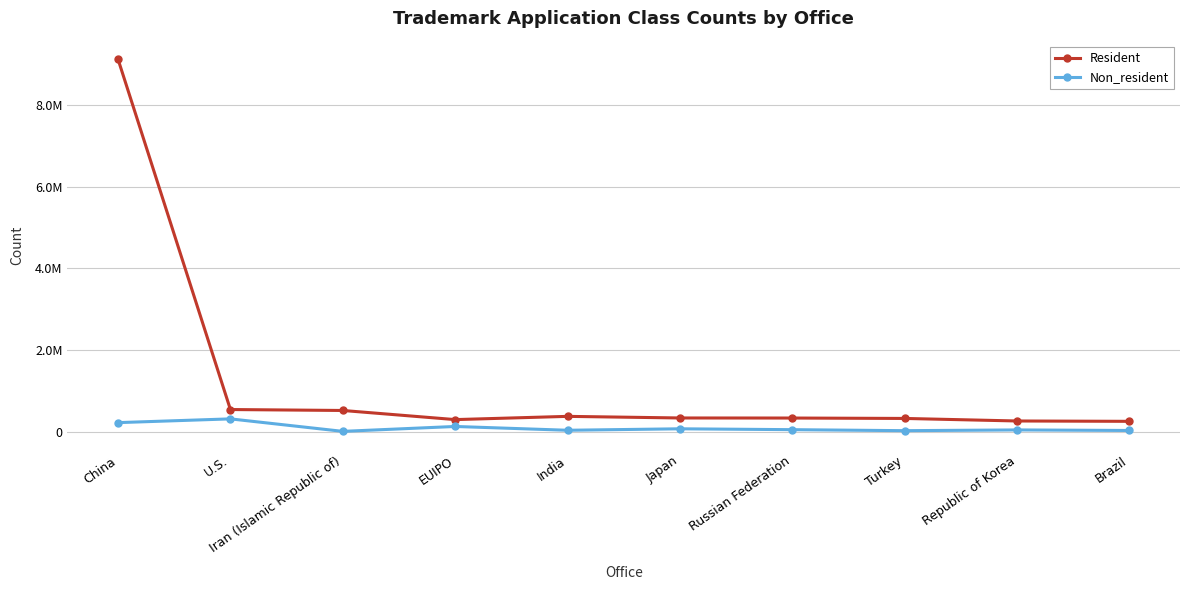

What are all the series names shown in the legend?

Resident, Non_resident